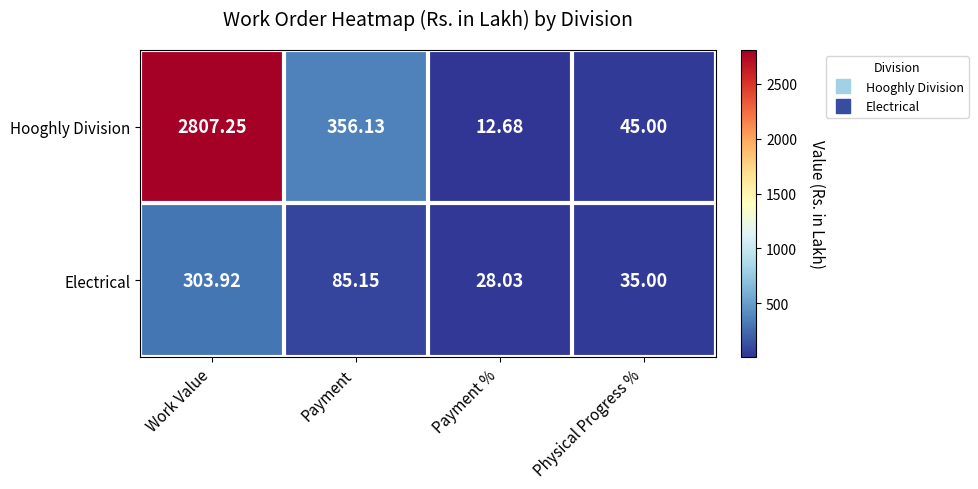

Which category has the highest value across all series?

Work Value